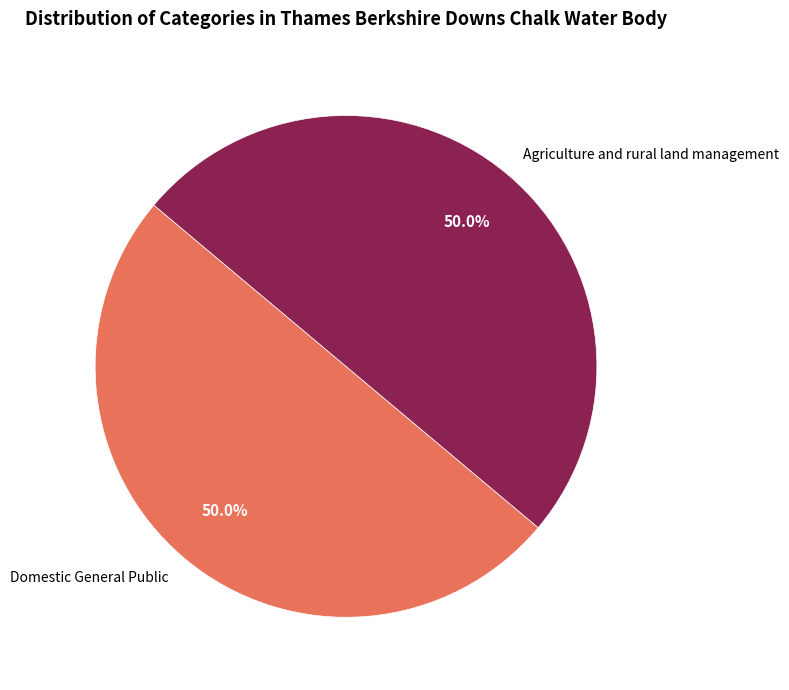

What is the ratio of the value at Agriculture and rural land management to the value at Domestic General Public?

1.0